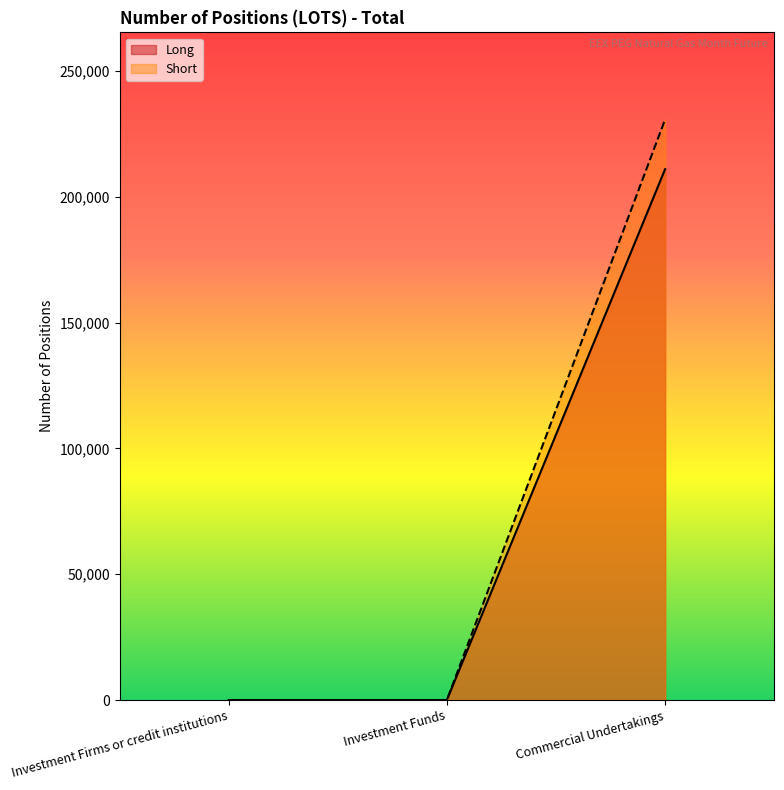

How many values in the Long series exceed 0?

1